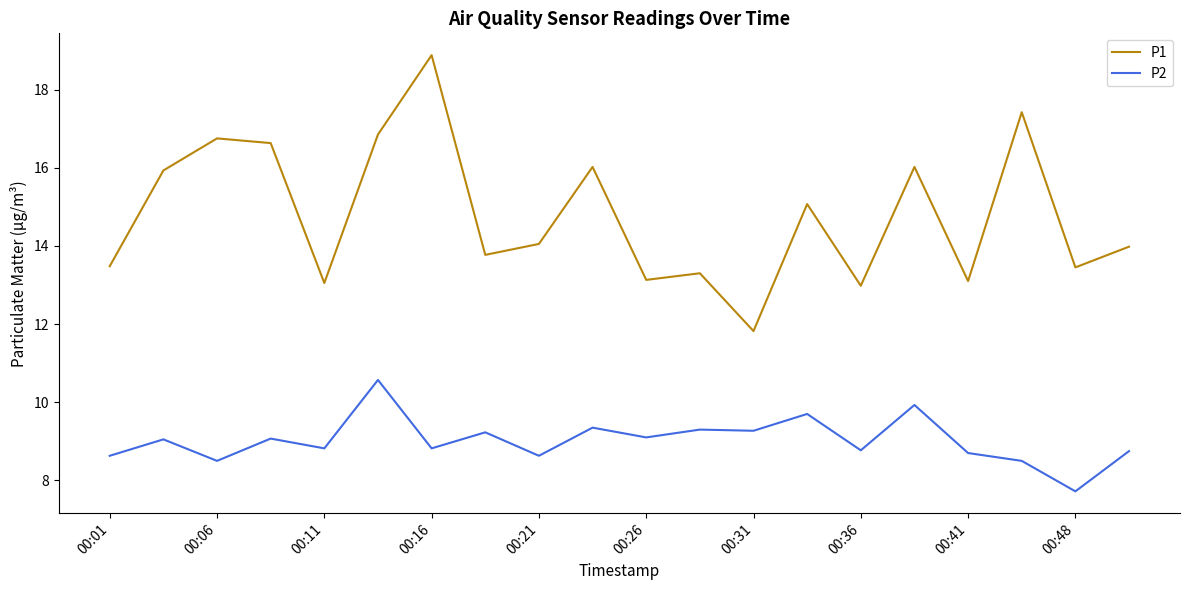

Rank the series by their average value, from lowest to highest.

P2, P1